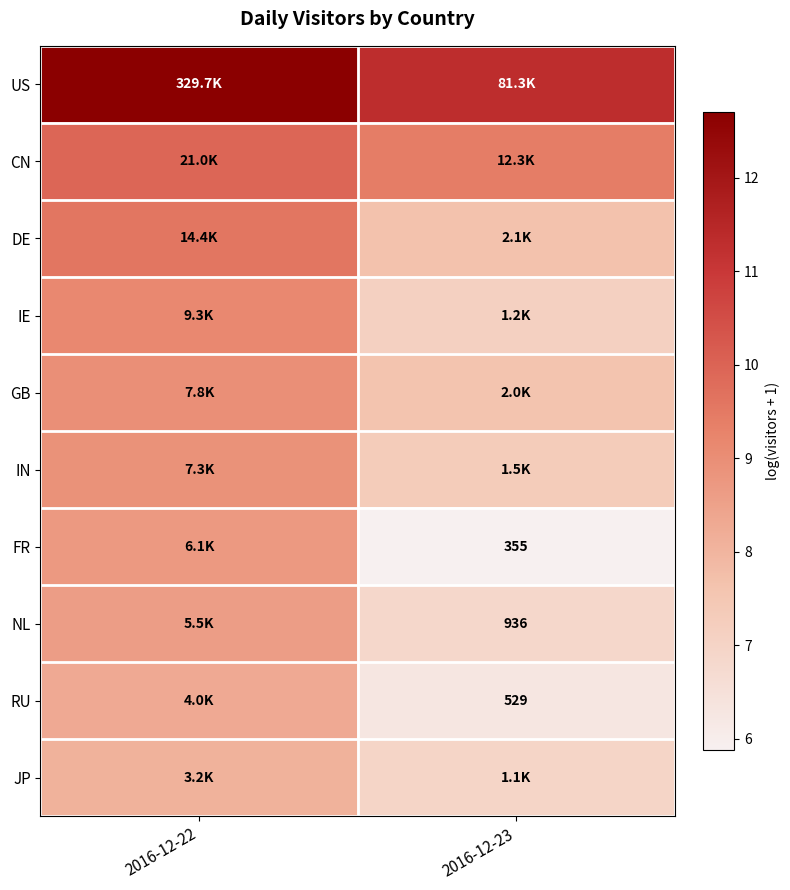

The value of NL at 2016-12-22 is 8.6. True or false?

True